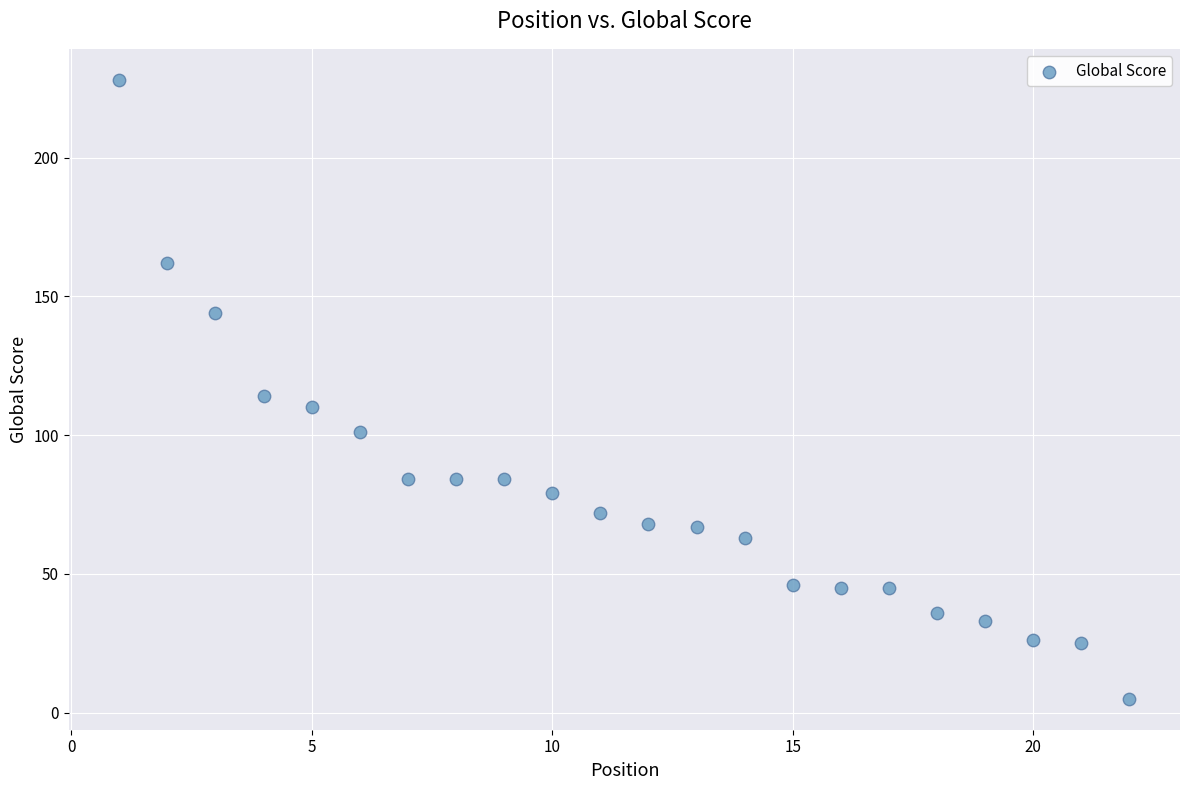

What is the range of Y values (max minus min)?

223